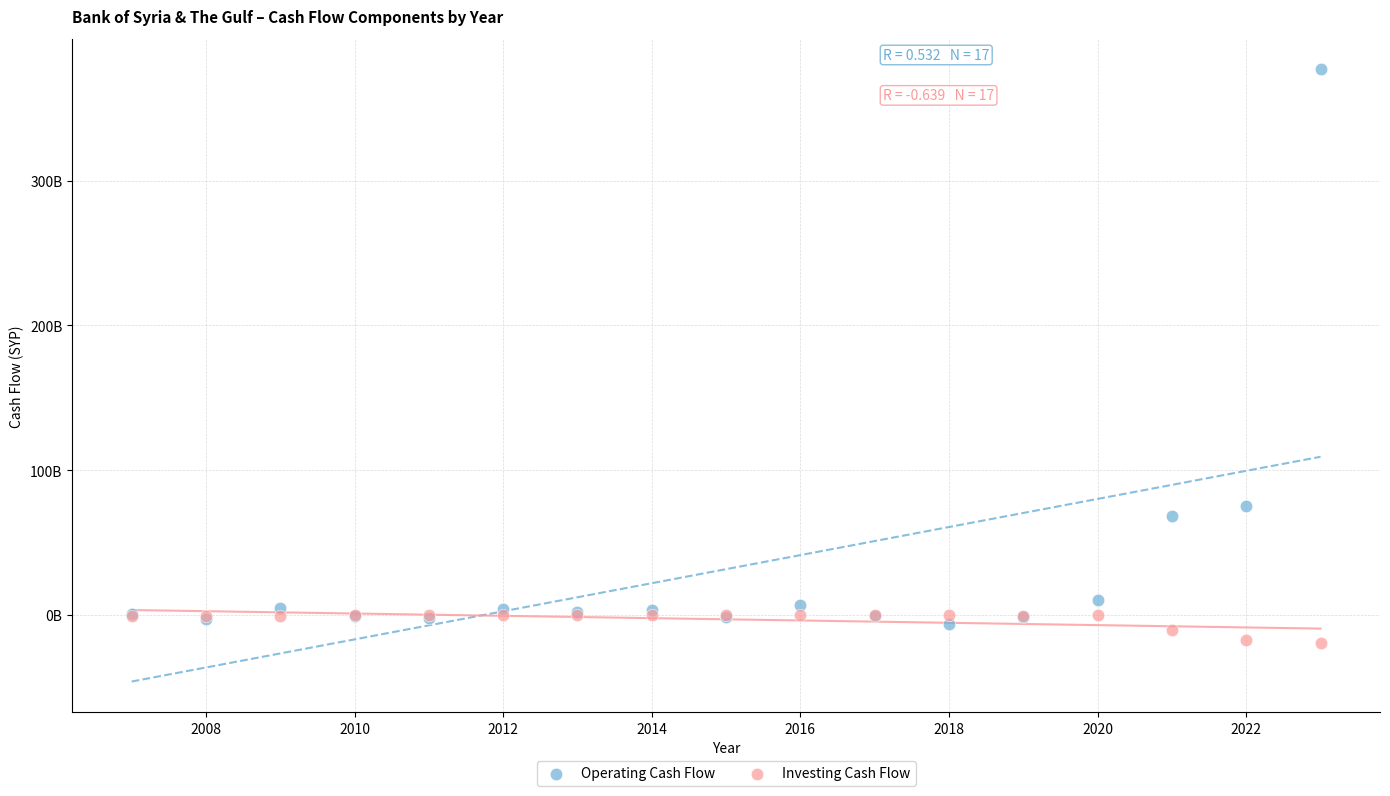

Which series contains the lowest Y value?

Investing Cash Flow